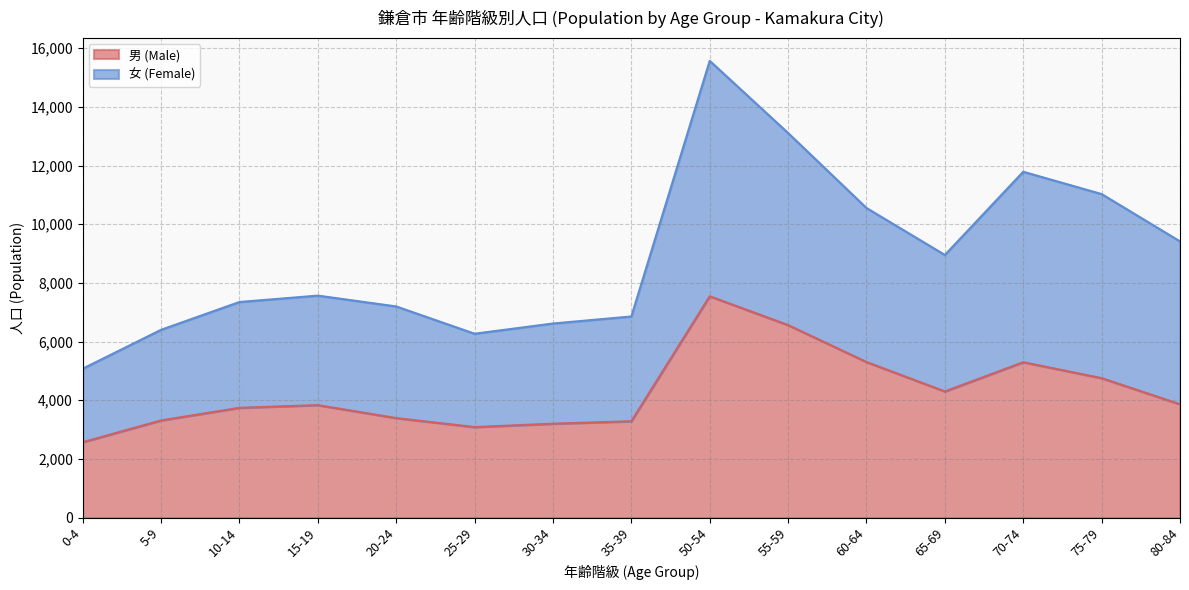

At 65-69, list the series in order from largest to smallest.

女 (Female), 男 (Male)